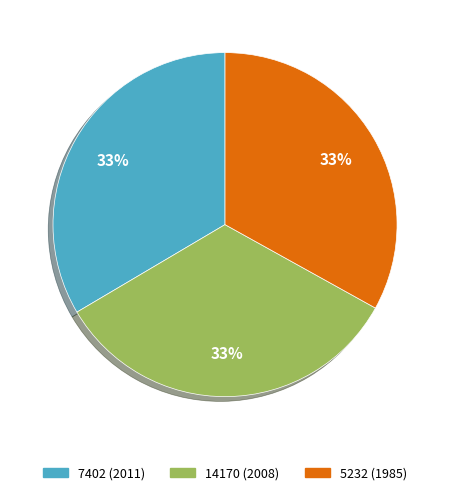

To the nearest percent, what portion does 5232 (1985) represent?

33%